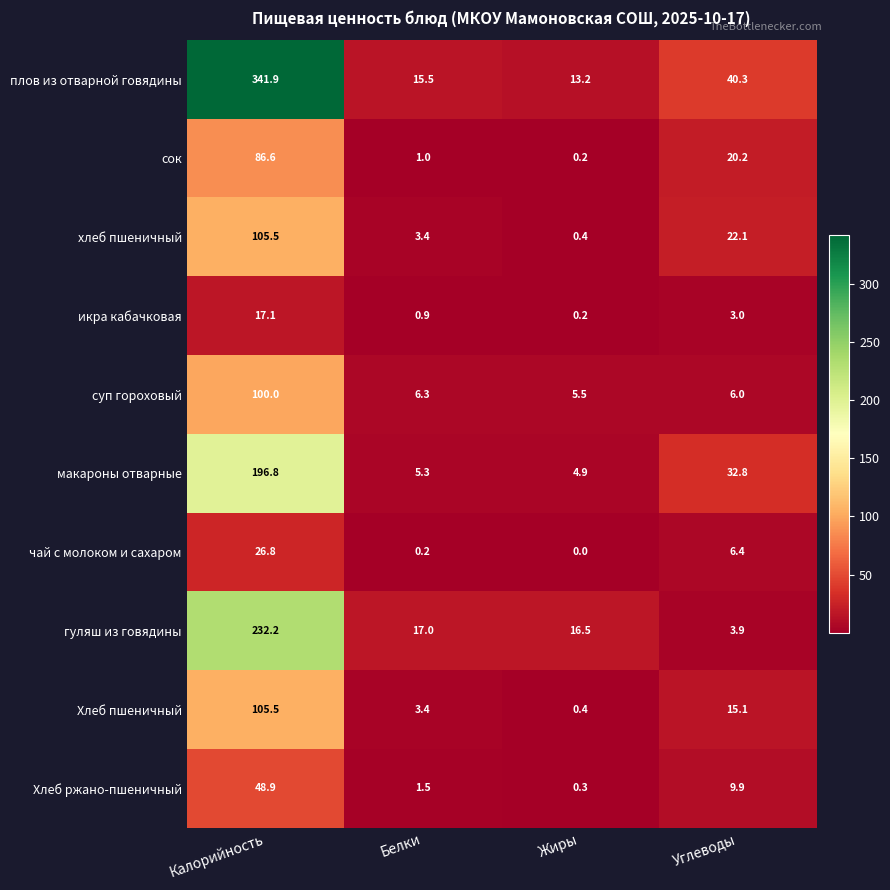

At which label does Хлеб пшеничный first exceed 15?

Калорийность